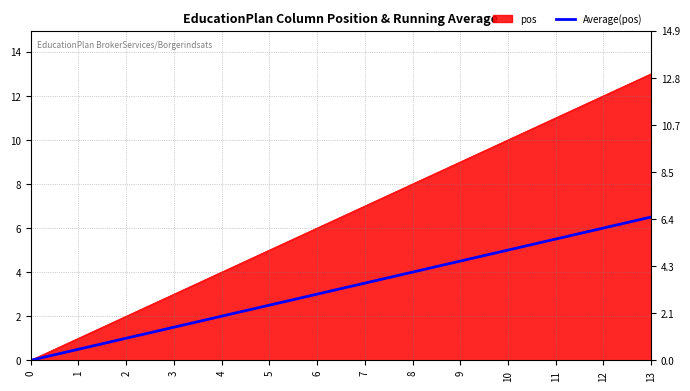

Reading left to right, what are all the values shown in this chart?

0=0.0	1=0.5	2=1.0	3=1.5	4=2.0	5=2.5	6=3.0	7=3.5	8=4.0	9=4.5	10=5.0	11=5.5	12=6.0	13=6.5